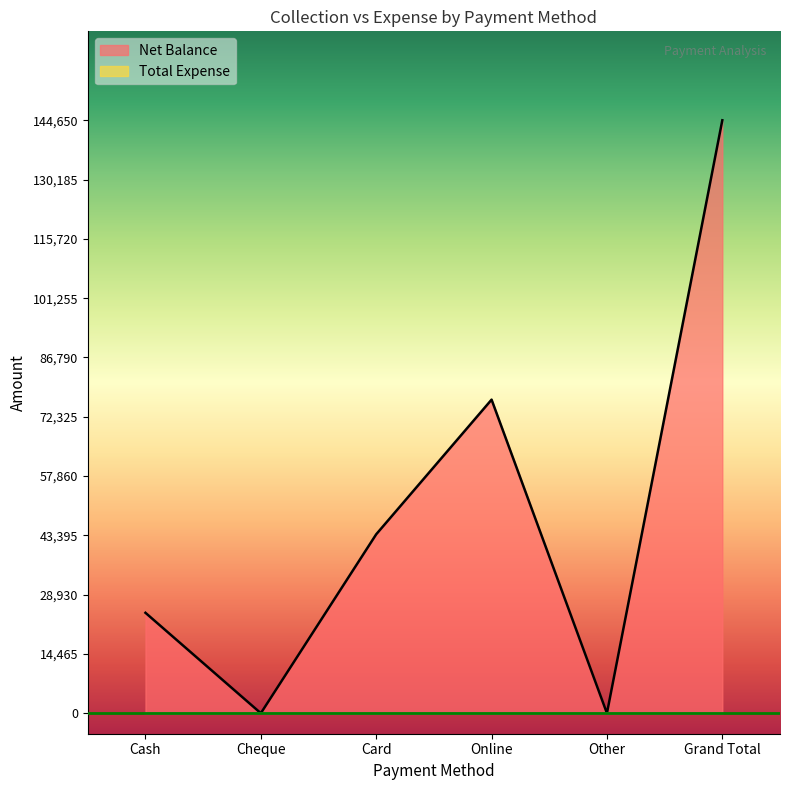

Where is the data nearest to the value 72325?

Online